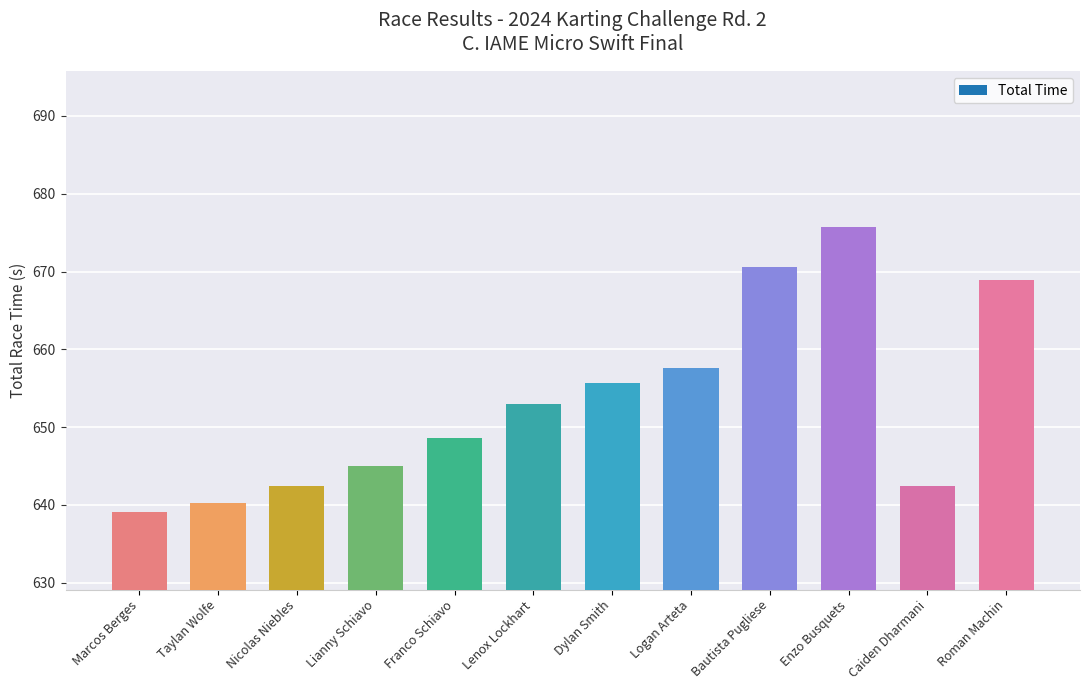

What is the smallest value displayed?

639.1